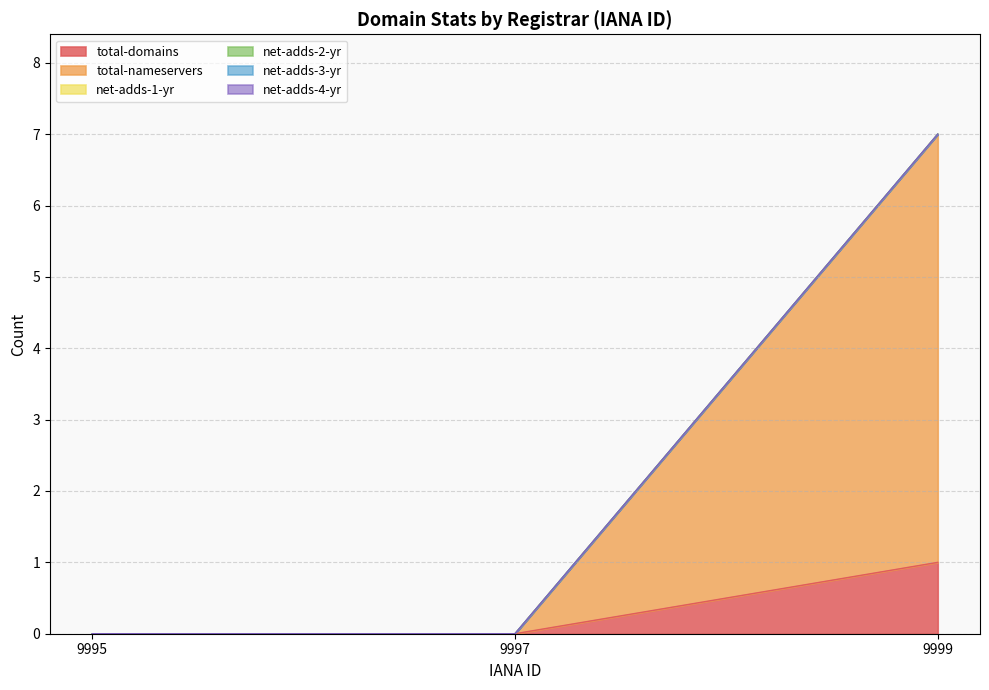

Rank the categories by net-adds-2-yr value from highest to lowest.

9995, 9997, 9999